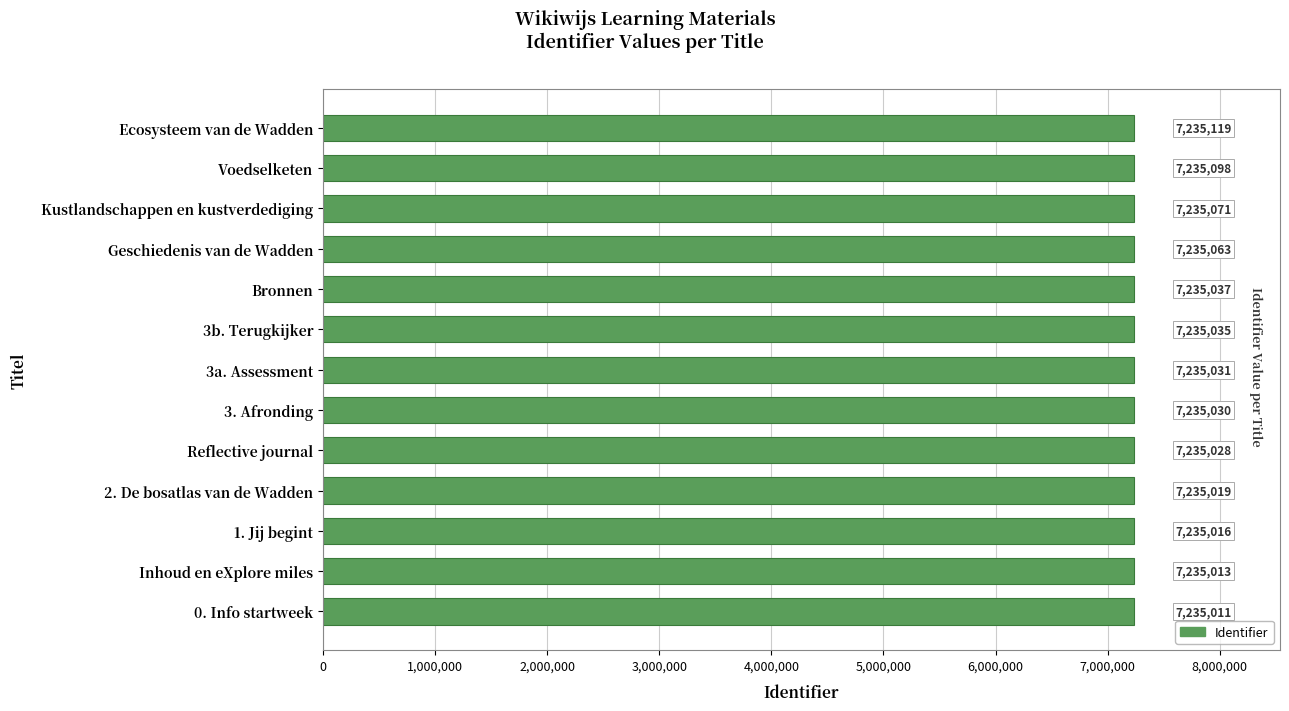

What is the approximate value at 3. Afronding?

7235030